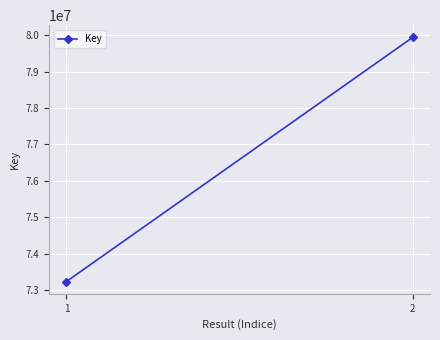

What is the minimum value shown in the chart?

73236514